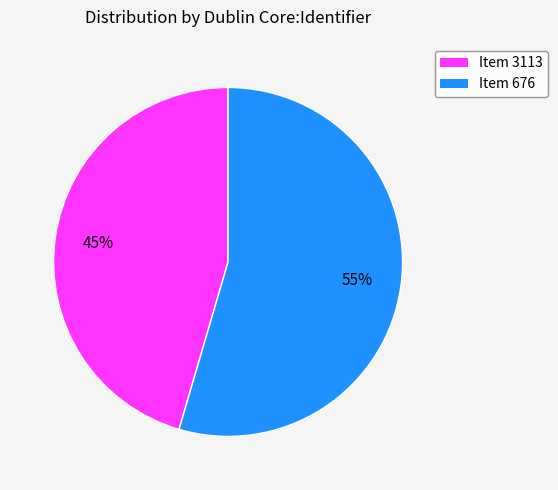

To the nearest percent, what is the average slice percentage?

50%